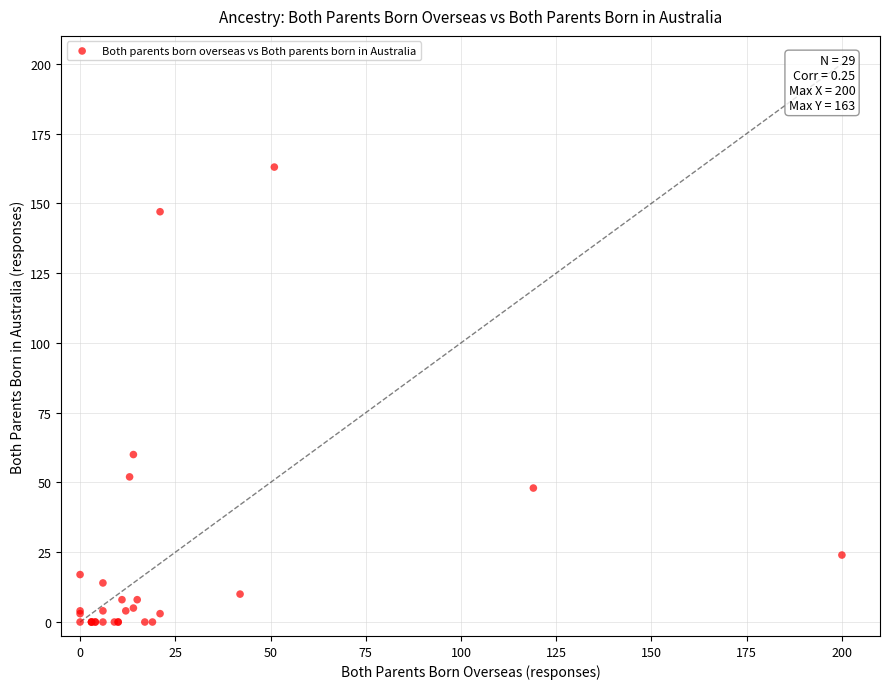

What Y value in the scatter plot is closest to 81?

60